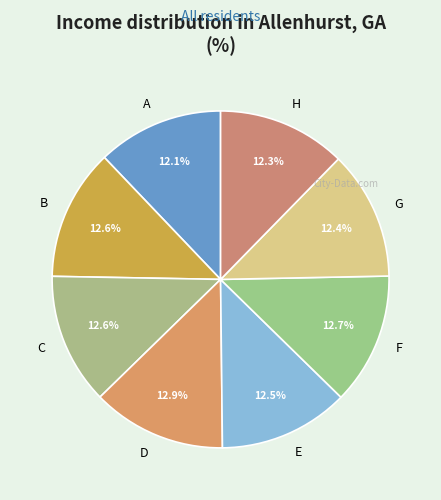

Is there a majority slice in this chart?

No